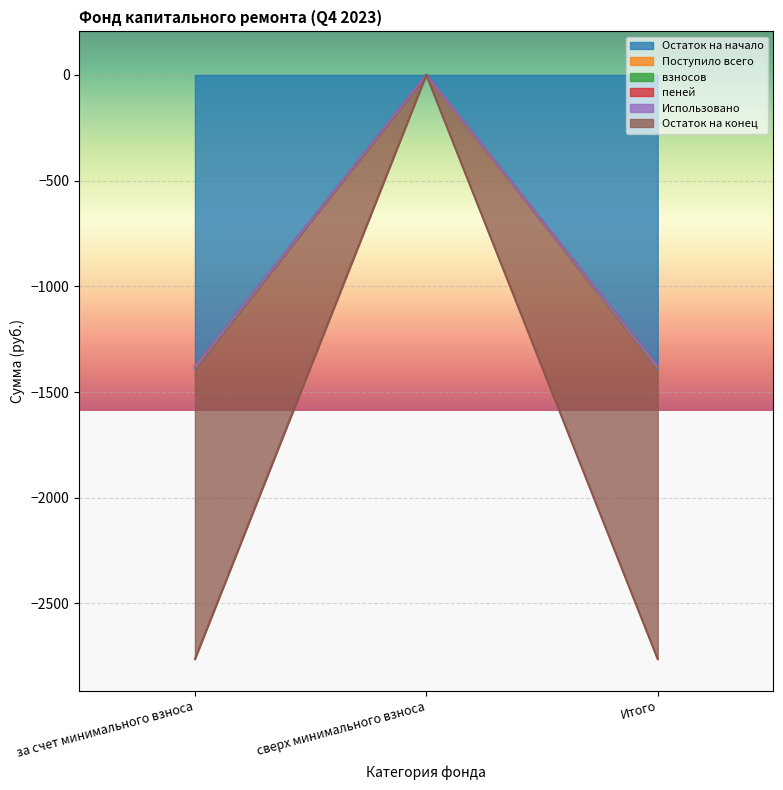

The Остаток на начало series shows 0.0 at сверх минимального взноса. True or false?

True